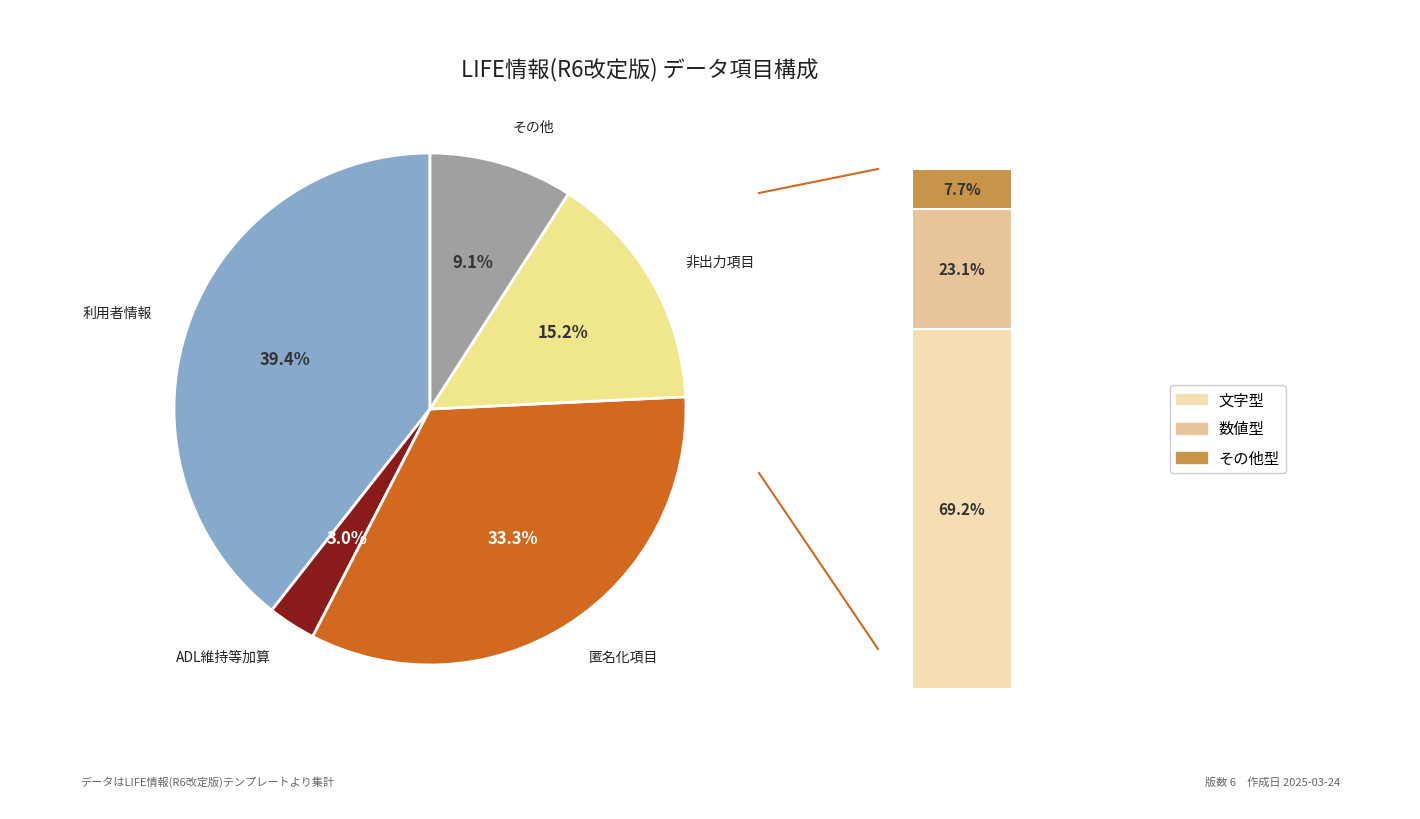

To the nearest percent, what portion does その他 represent?

9%